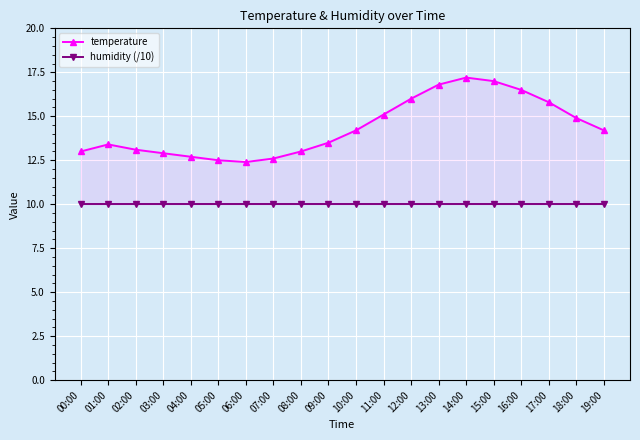

The value of temperature at 15:00 is 3.9. True or false?

False